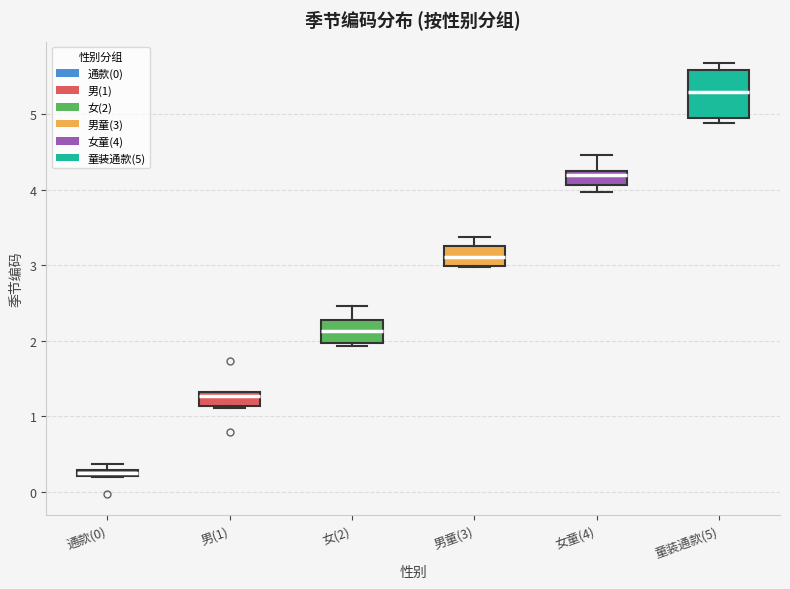

Which box is the tallest, from its lower edge to its upper edge?

童装通款(5)